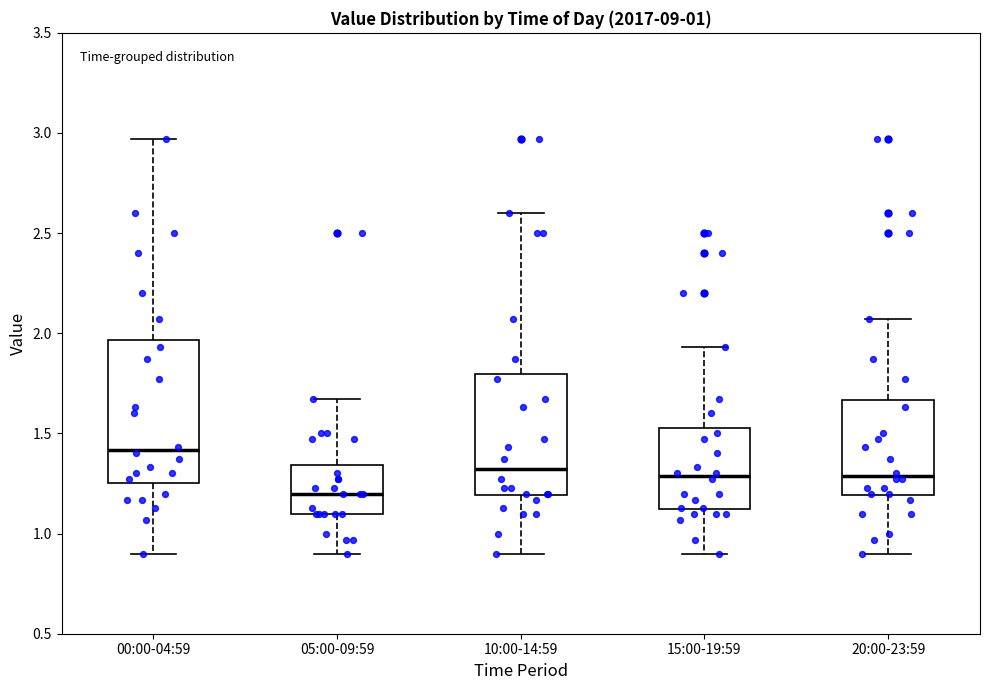

Which box is the tallest, from its lower edge to its upper edge?

00:00-04:59